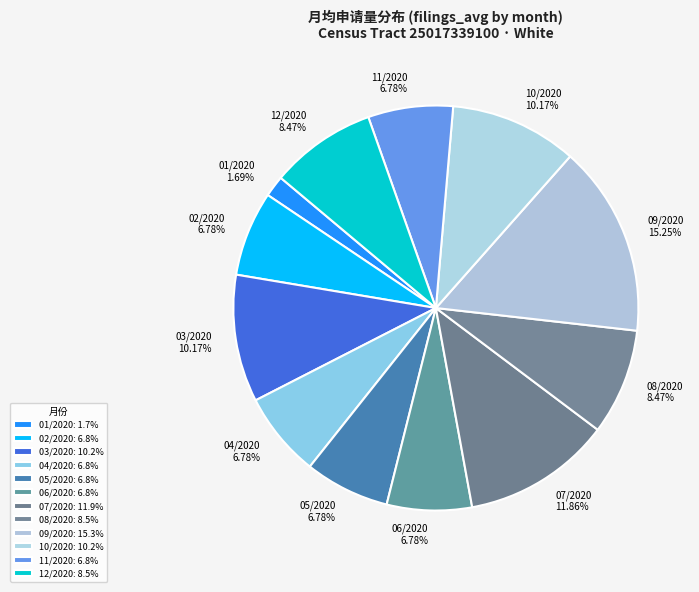

Is there a majority slice in this chart?

No